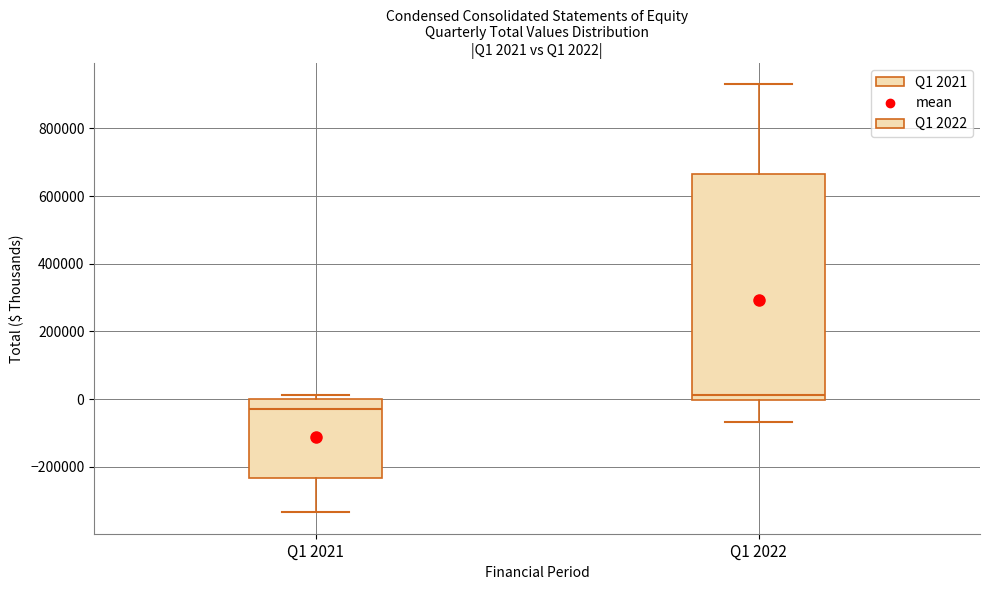

Which box's median line is the highest?

Q1 2022